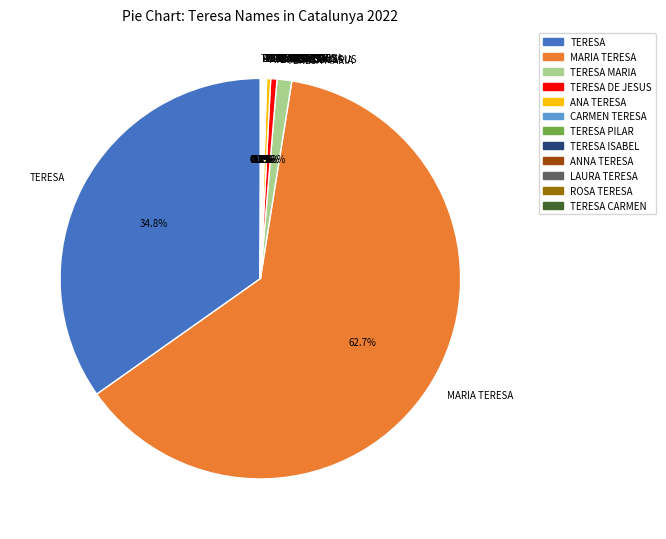

Is the sum of TERESA DE JESUS and TERESA greater than half?

No